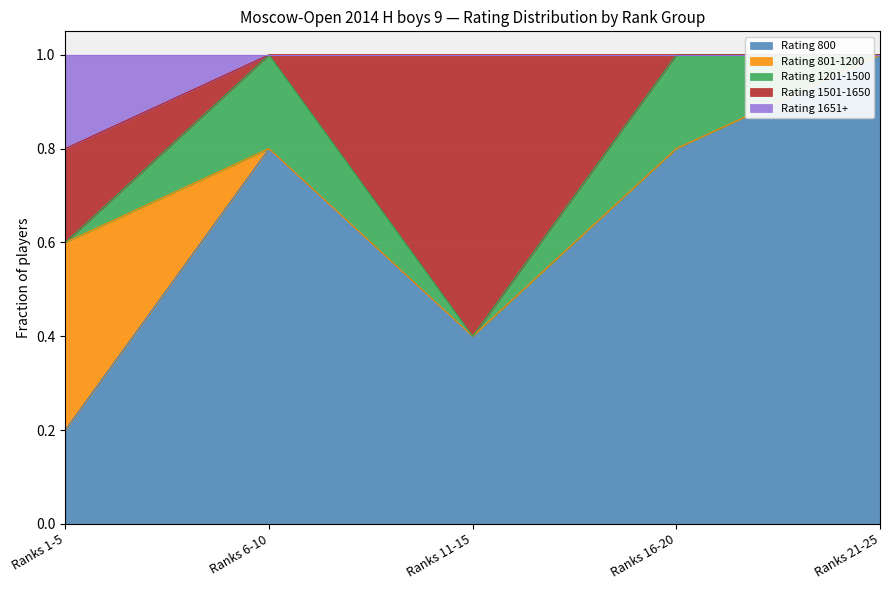

What is the total value across all series at Ranks 11-15?

1.0